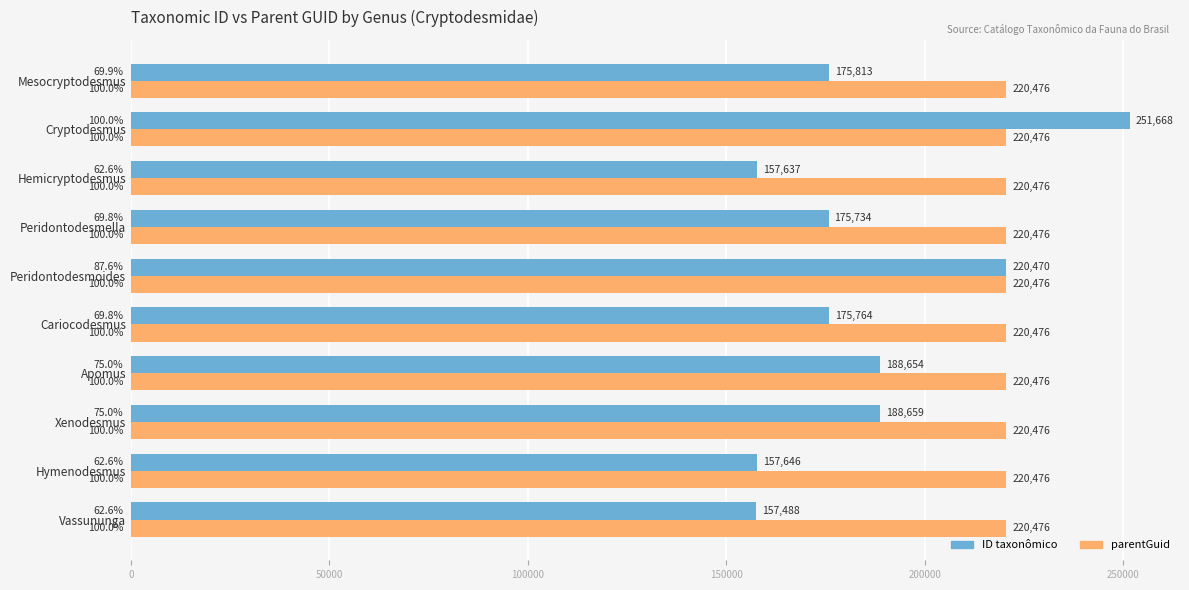

Rank the series by their maximum value, from lowest to highest.

parentGuid, ID taxonômico